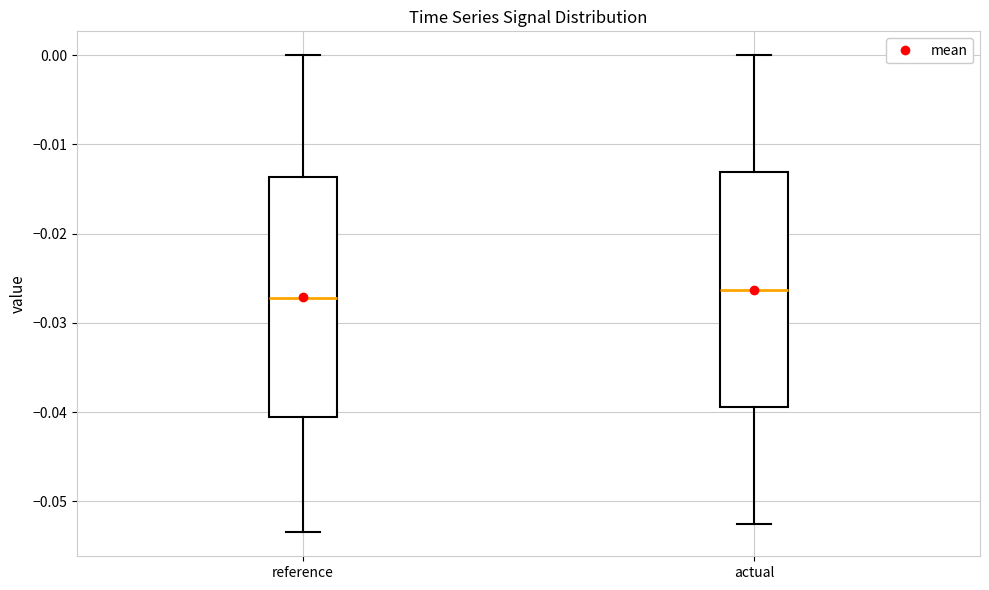

Reading left to right, transcribe this box plot: for each box, give where its median line is, the range the box spans, and where its two whiskers end, as read against the y-axis. The values are not printed on the chart, so give them approximately, as read against the axis.

reference: median -0.027, box -0.041 to -0.014, whiskers -0.053 to 0.000
actual: median -0.026, box -0.039 to -0.013, whiskers -0.053 to 0.000